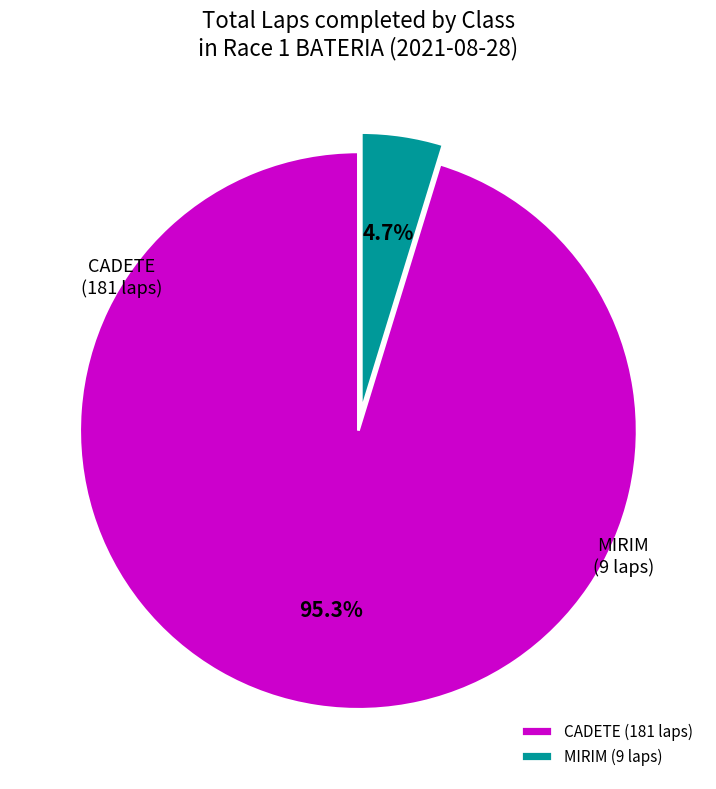

Which has a higher value, CADETE or MIRIM?

CADETE